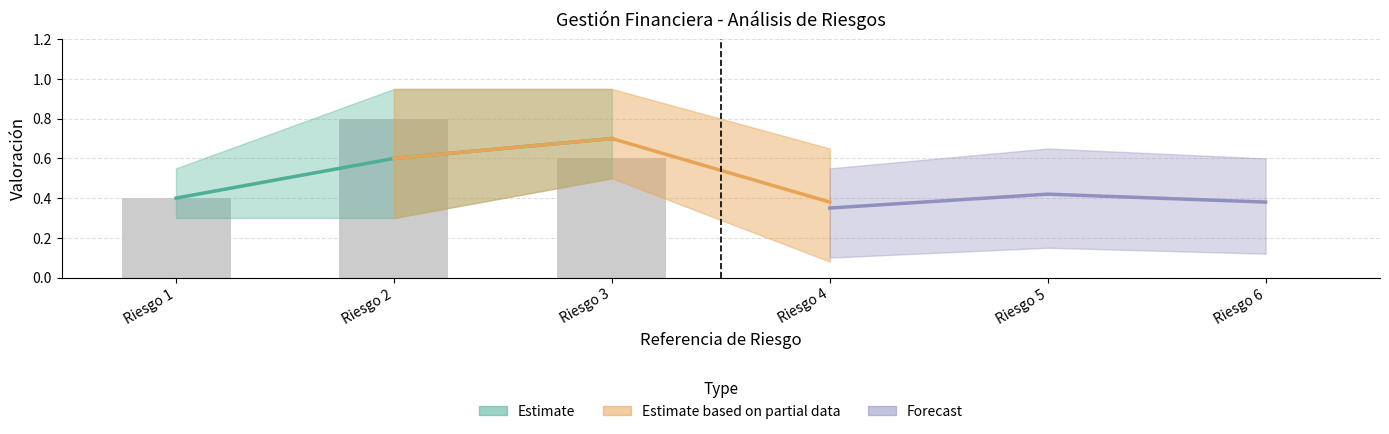

Which category has the highest value across all series?

Riesgo 3